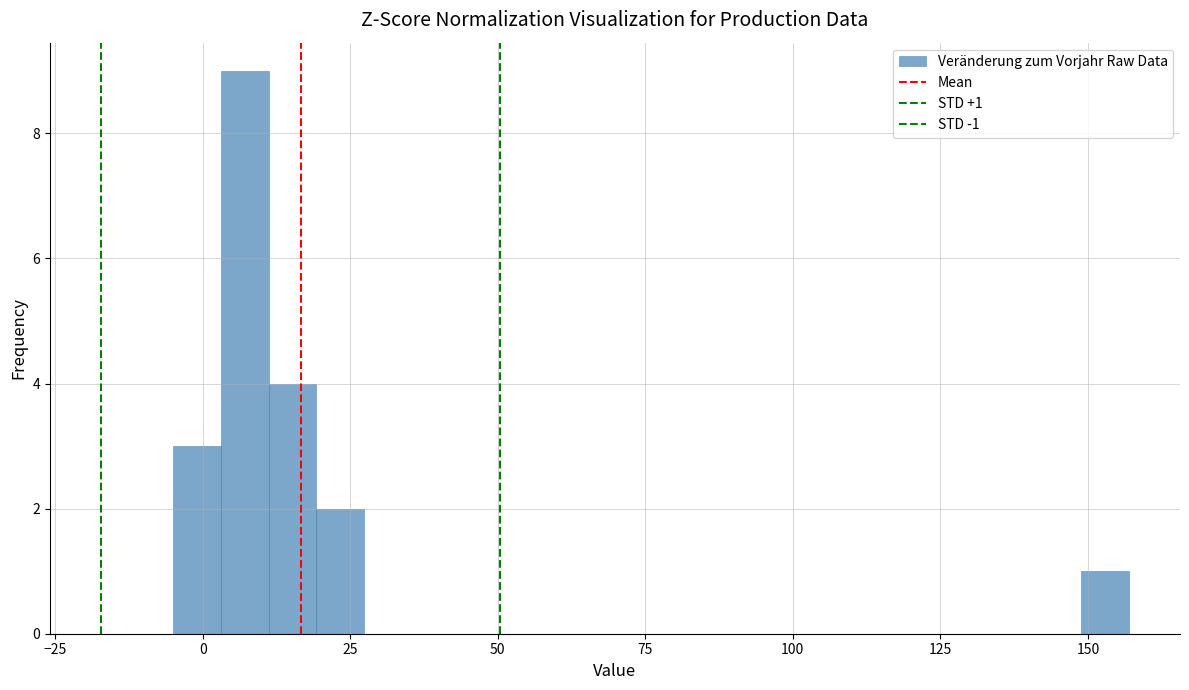

Read against the x-axis, roughly where is the centre of the tallest bar?

5